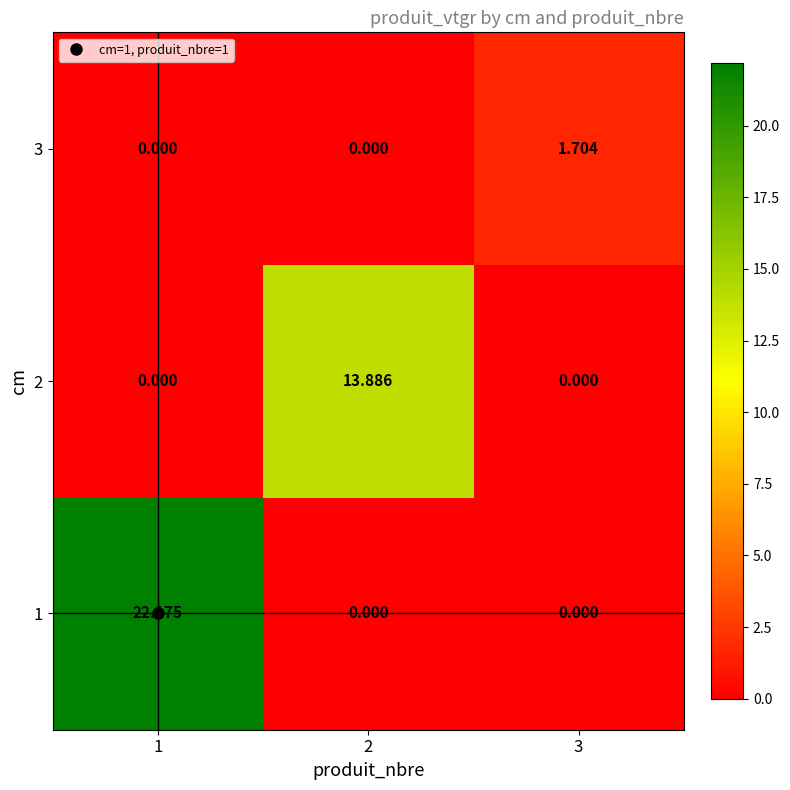

Reading right to left, extract all data points from this chart.

1: 3=0.0	2=0.0	1=22.2
2: 3=0.0	2=13.9	1=0.0
3: 3=1.7	2=0.0	1=0.0